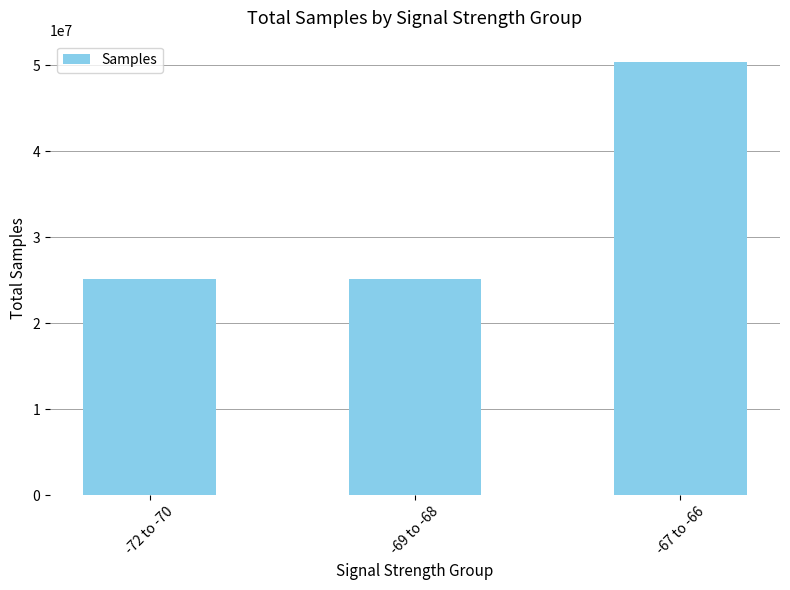

What is the sum of all values?

100690623